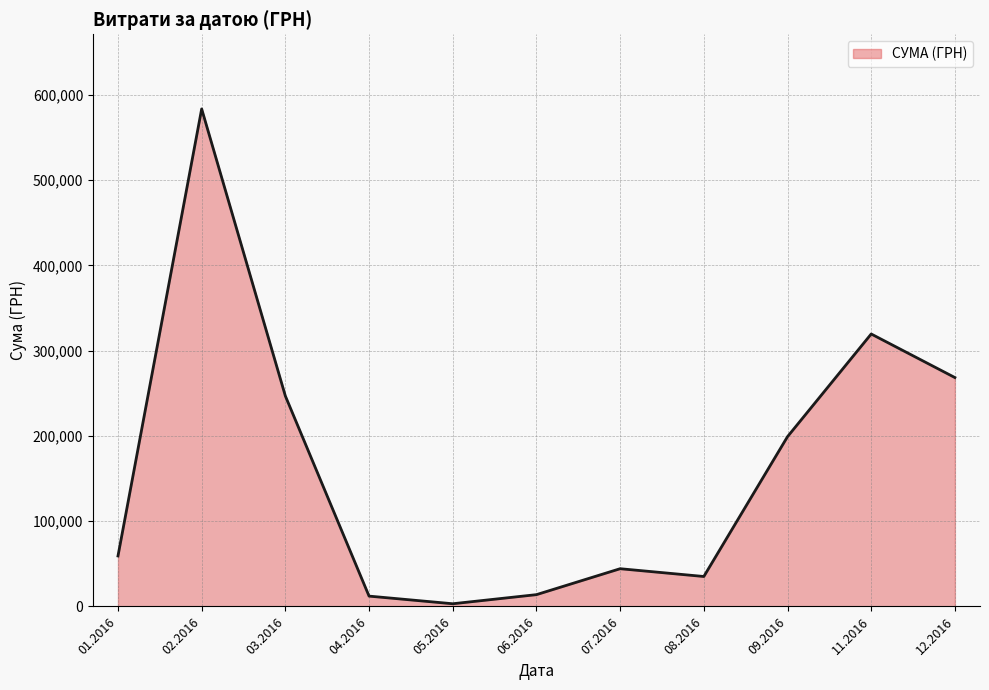

At which category does the data reach its first local valley?

05.2016